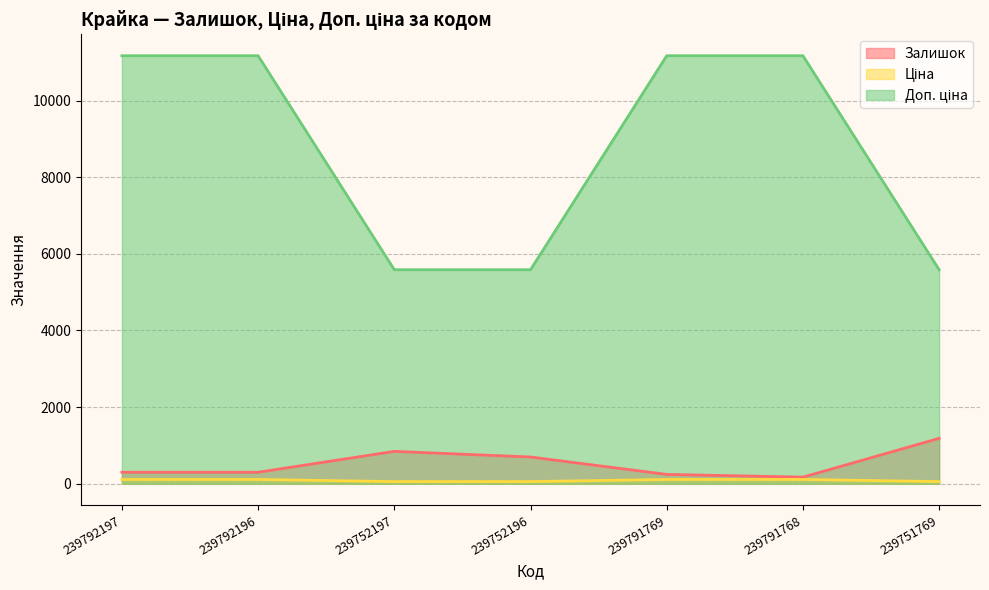

Which has a higher value, 239791769 or 239791768?

239791769